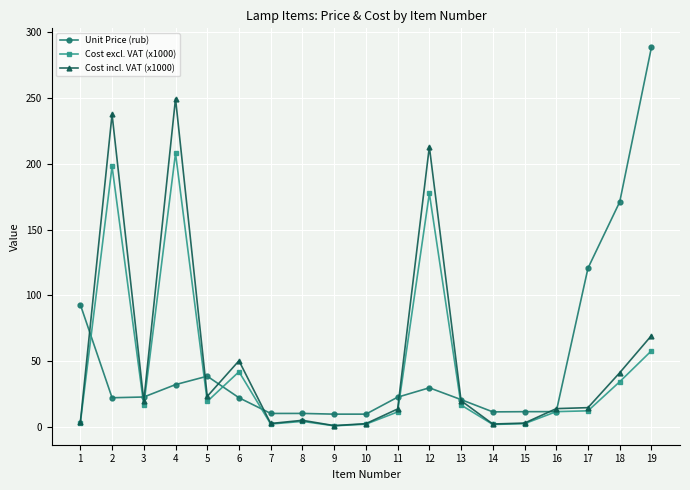

Rank the series at 19 from lowest to highest value.

Cost excl. VAT (x1000), Cost incl. VAT (x1000), Unit Price (rub)